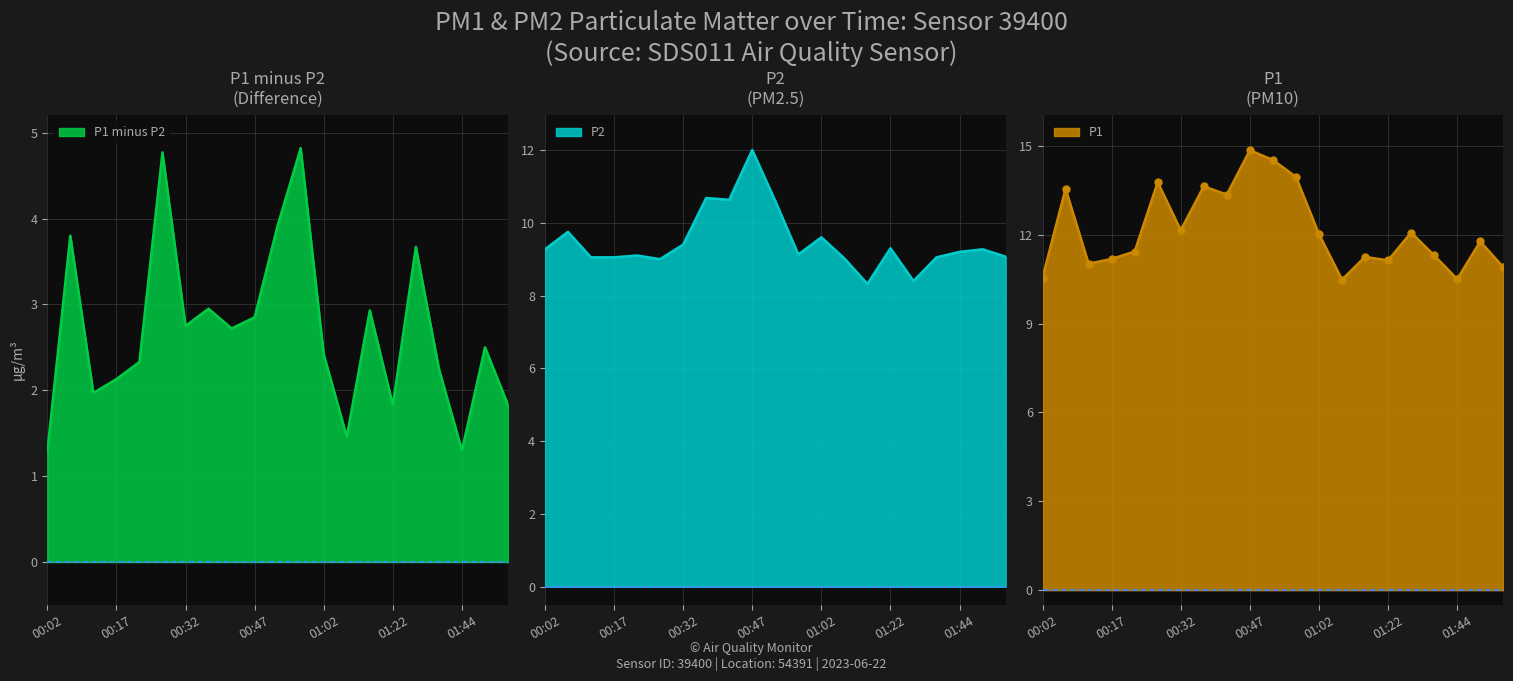

Which series has the largest Y range (max minus min)?

P1